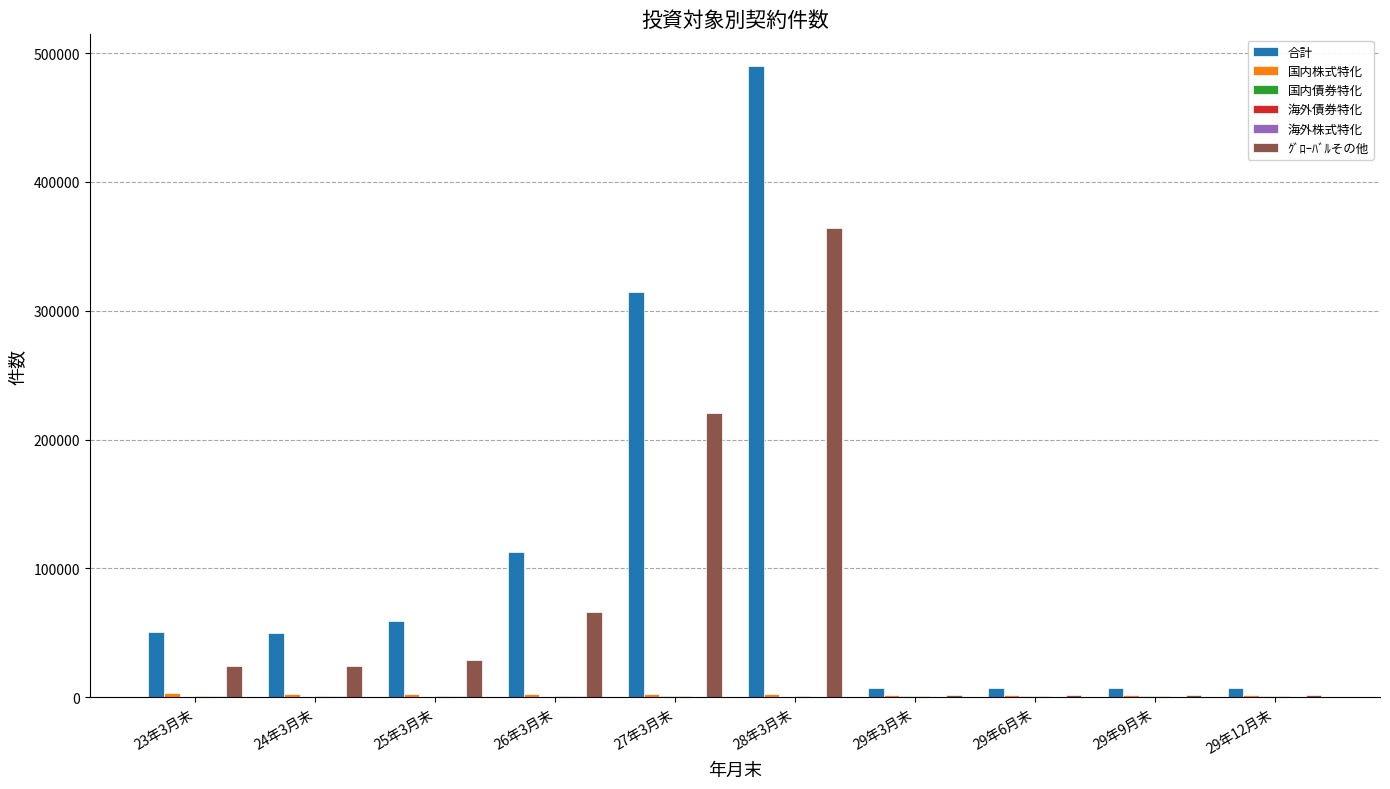

How many categories are shown in the chart?

10